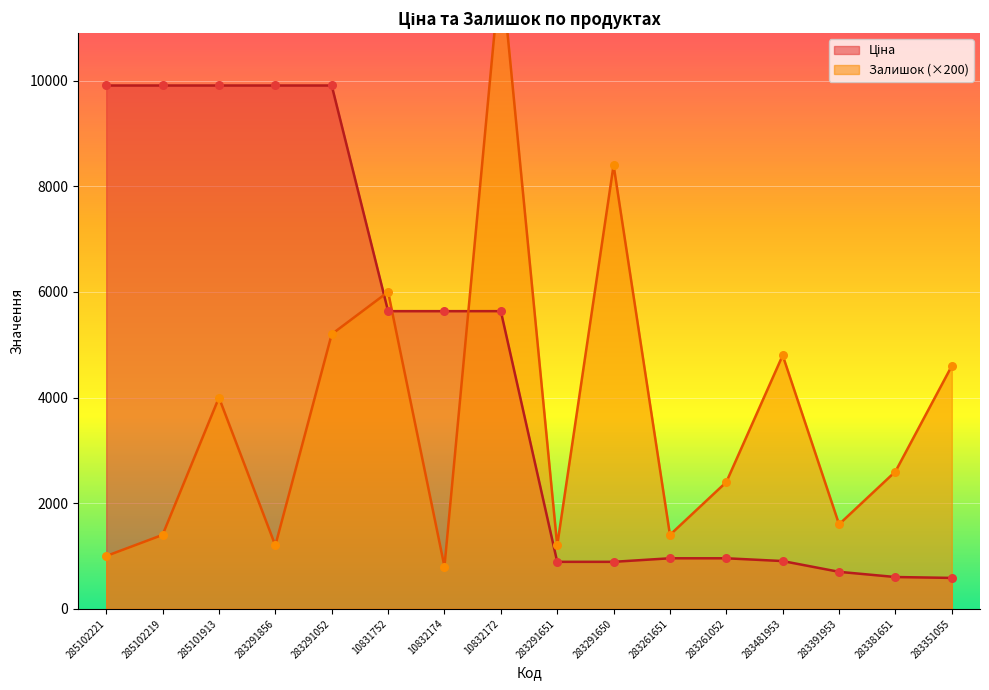

At which category is the sum across all series the highest?

10832172